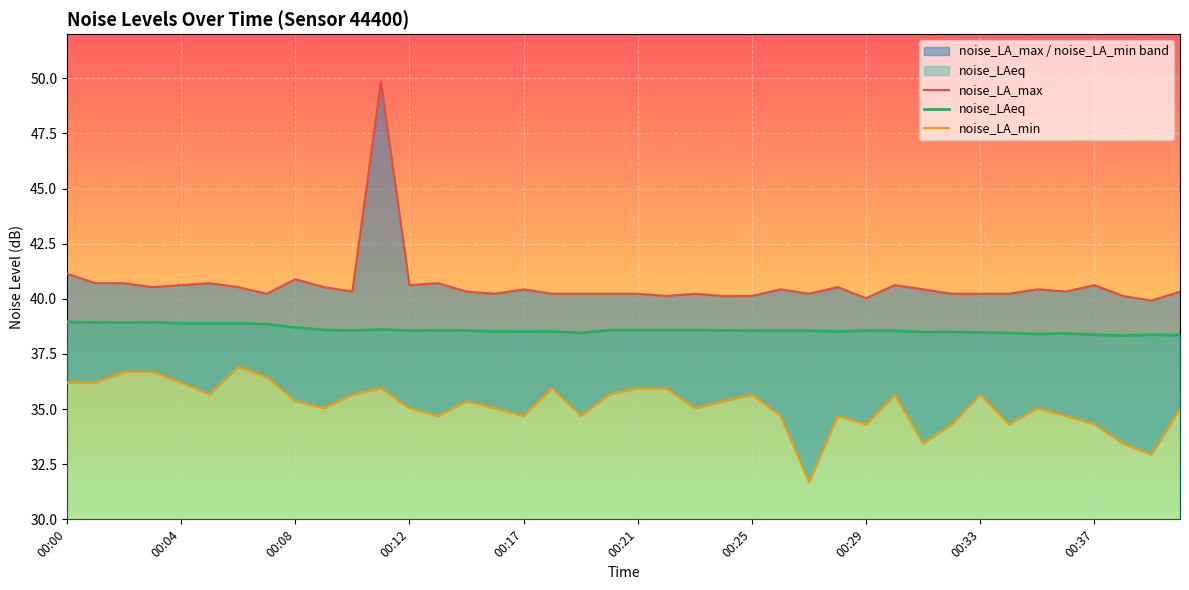

How many distinct data groups are displayed?

3